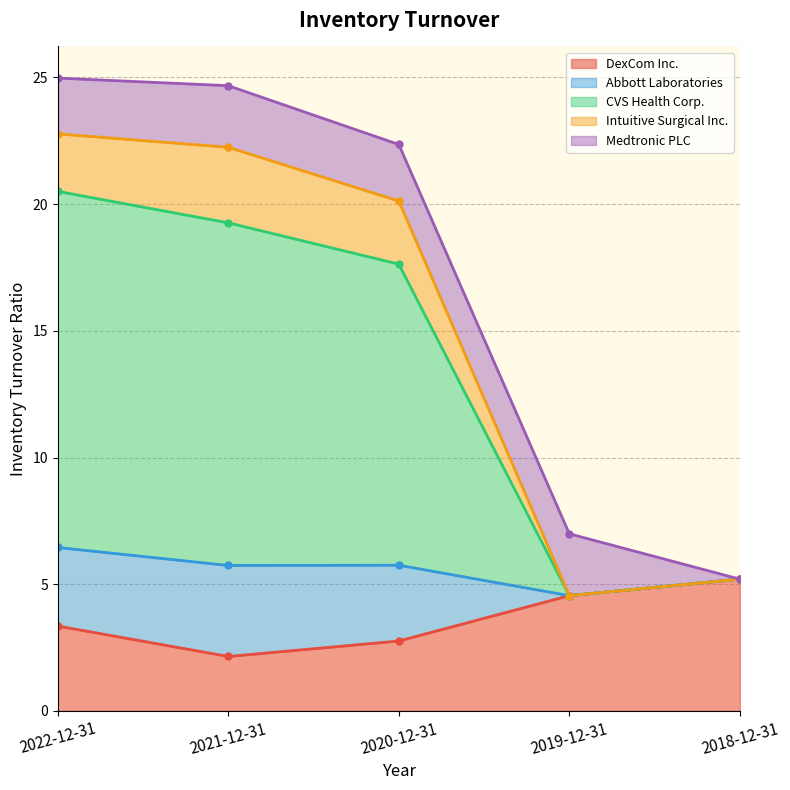

True or false: DexCom Inc. has a value of 0.8 at 2020-12-31.

False